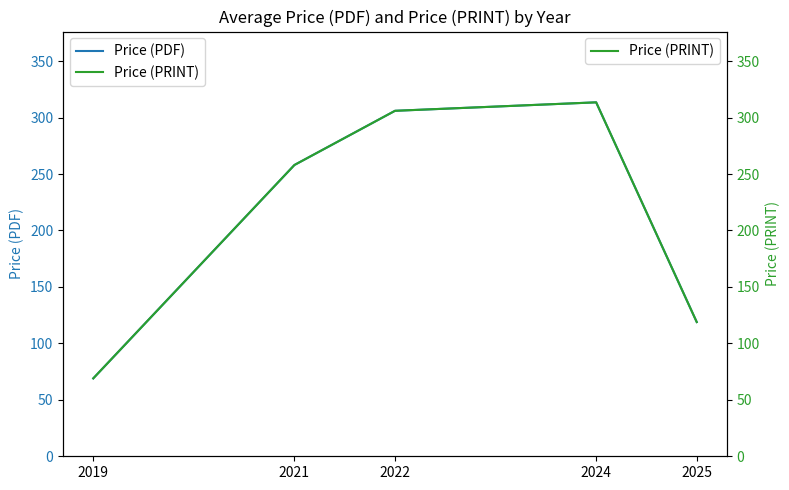

Count the number of categories in the chart.

5